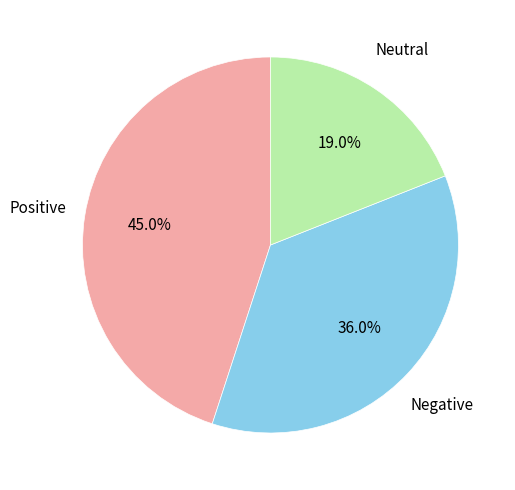

Approximately how many times larger is the value at Positive compared to Neutral?

2.4